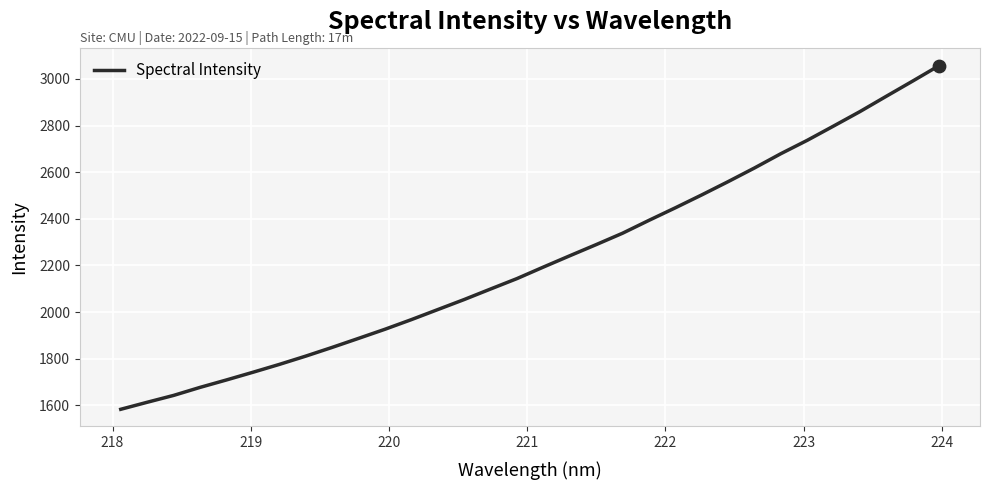

What is the difference between the maximum and minimum values?

1474.4